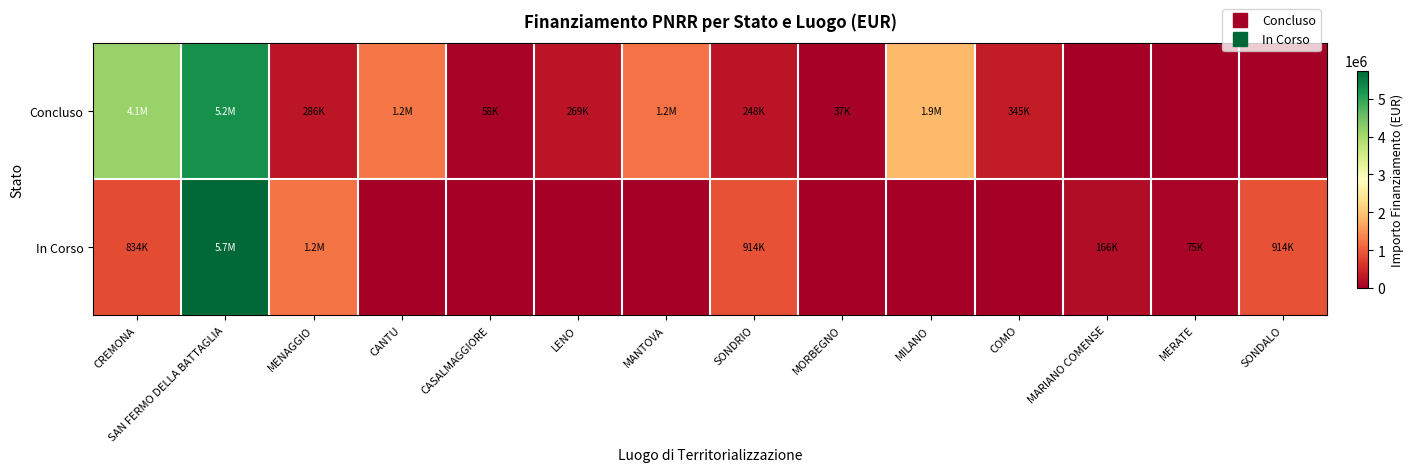

Which series has the largest total across all categories?

Concluso